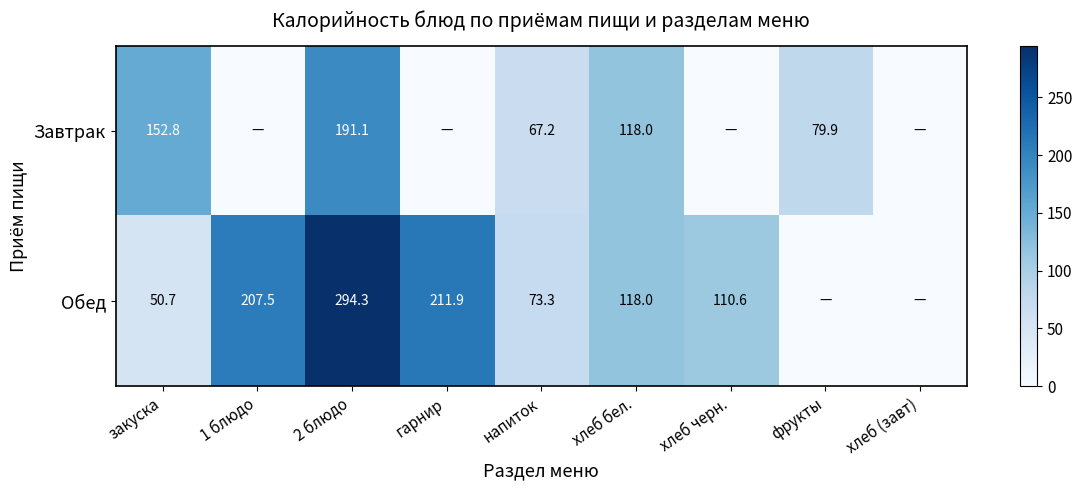

What is the difference between the Обед values at напиток and хлеб черн.?

37.3